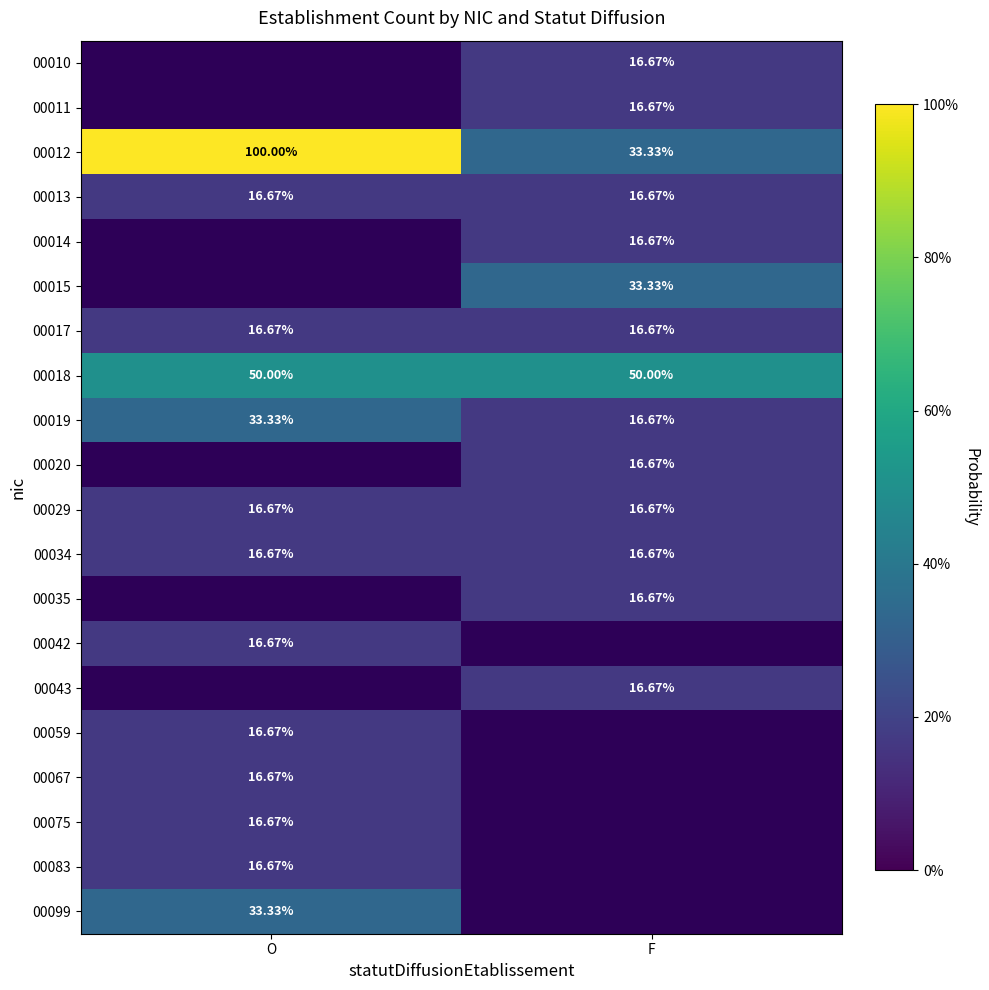

Is the value of 00012 at O greater than the value of 00034 at F?

Yes